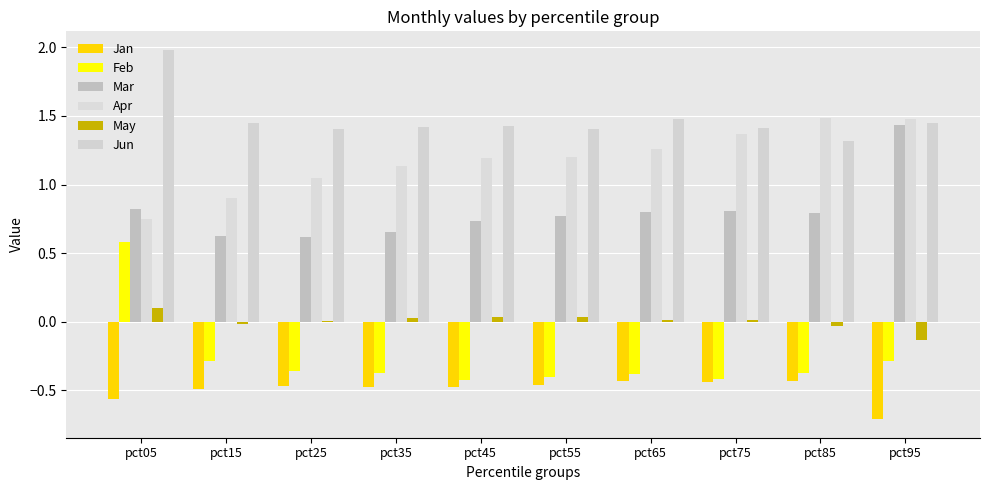

Between pct45 and pct65, which series saw the biggest shift?

Apr